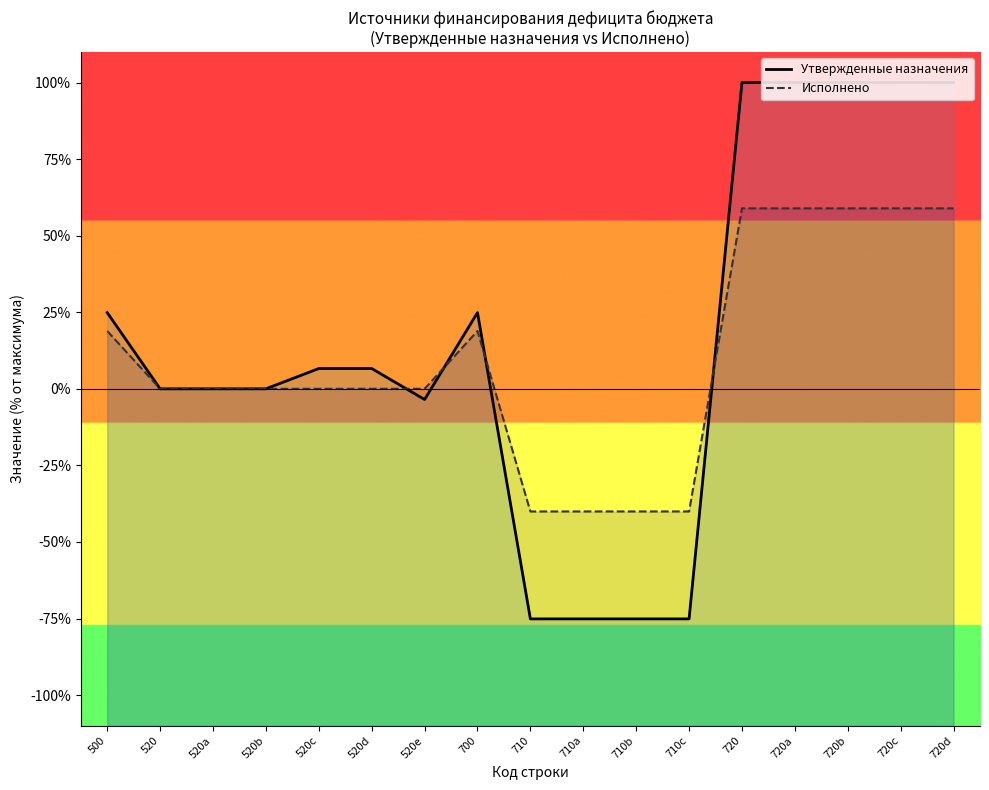

What is the label of the 10th point from the left?

710a